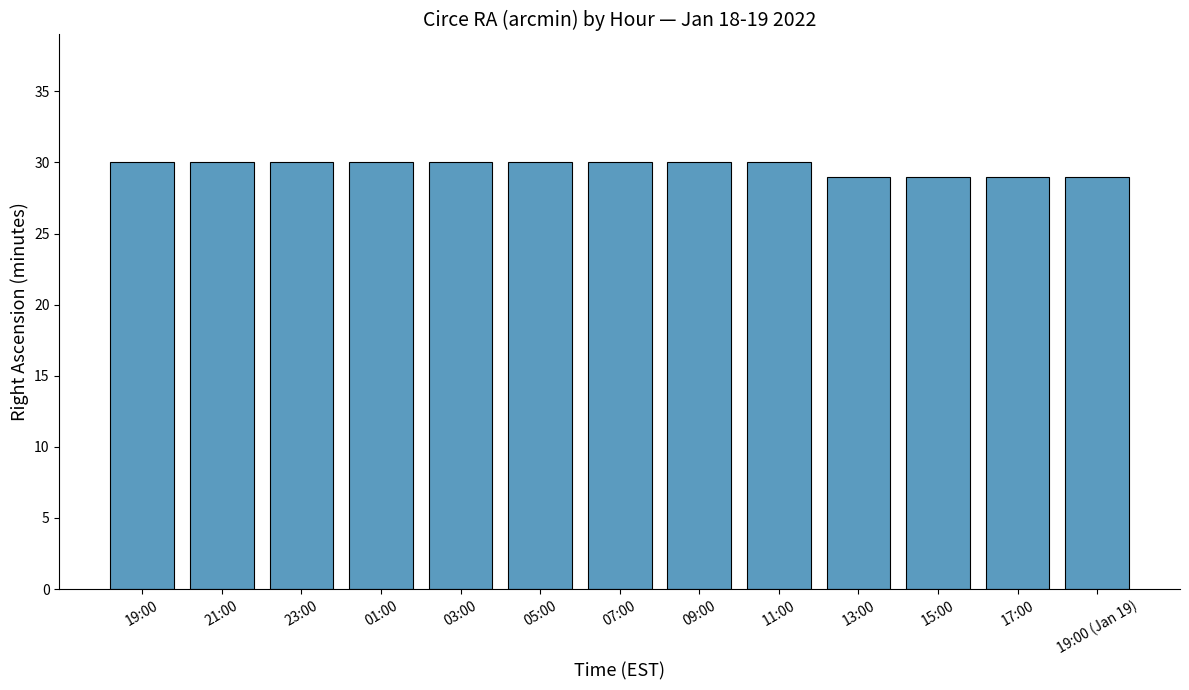

What is the change in value from 11:00 to 19:00 (Jan 19)?

-1